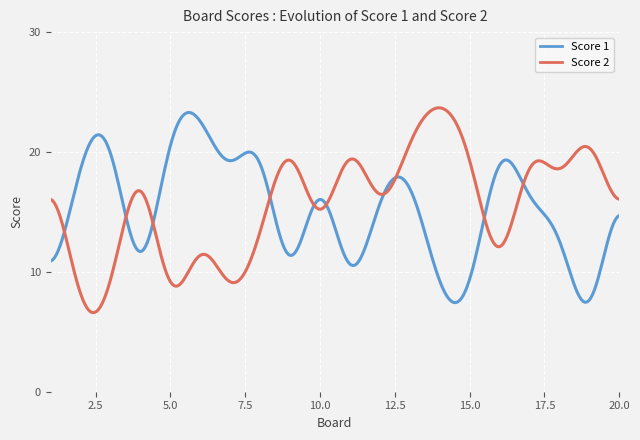

What is the greatest value displayed?

23.7